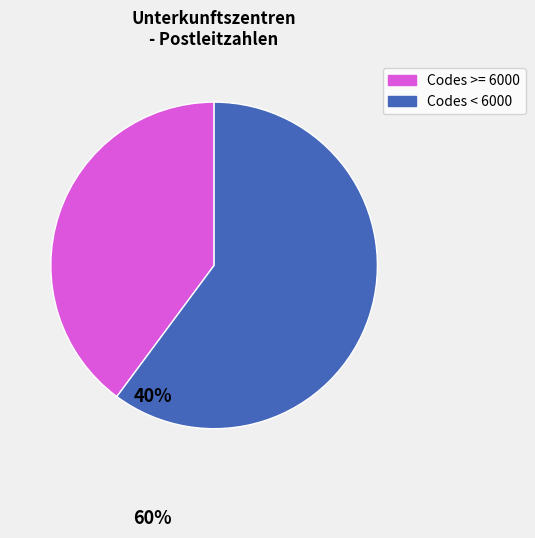

The Codes >= 6000 slice represents 50% of the pie. True or false?

False